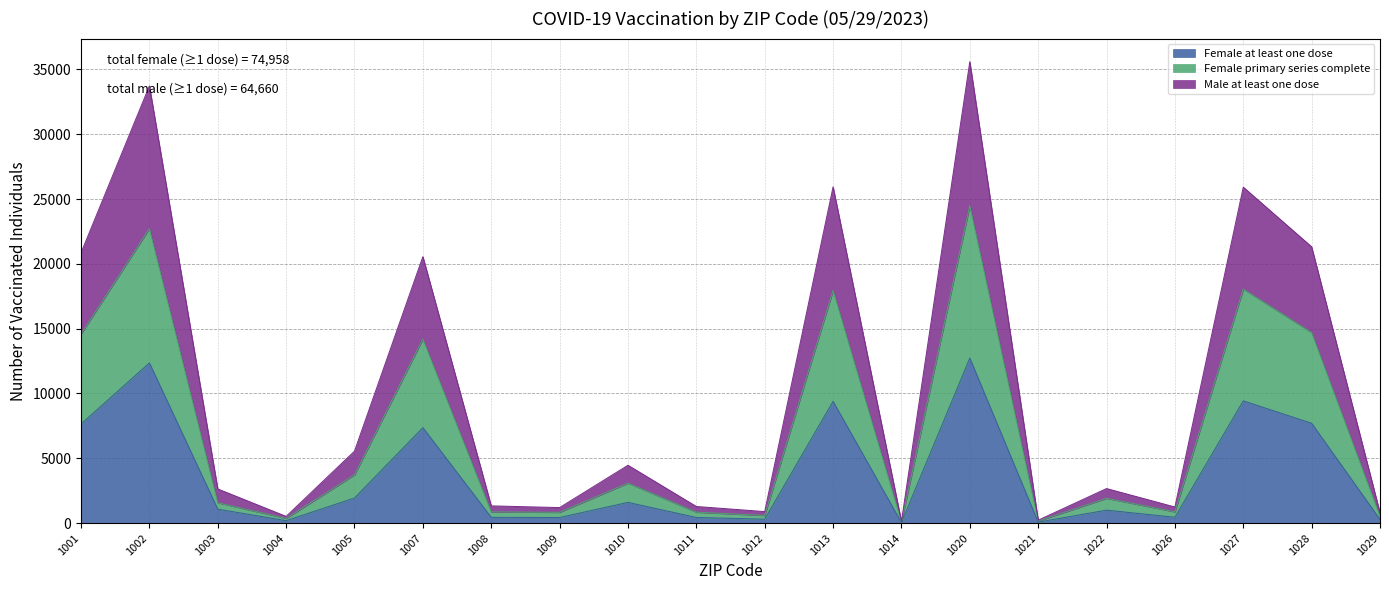

How many distinct data groups are displayed?

3